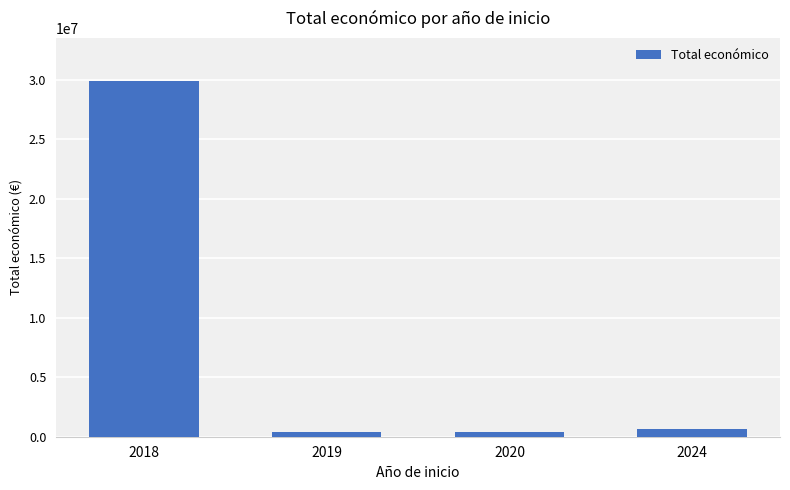

What is the sum of all values?

31295093